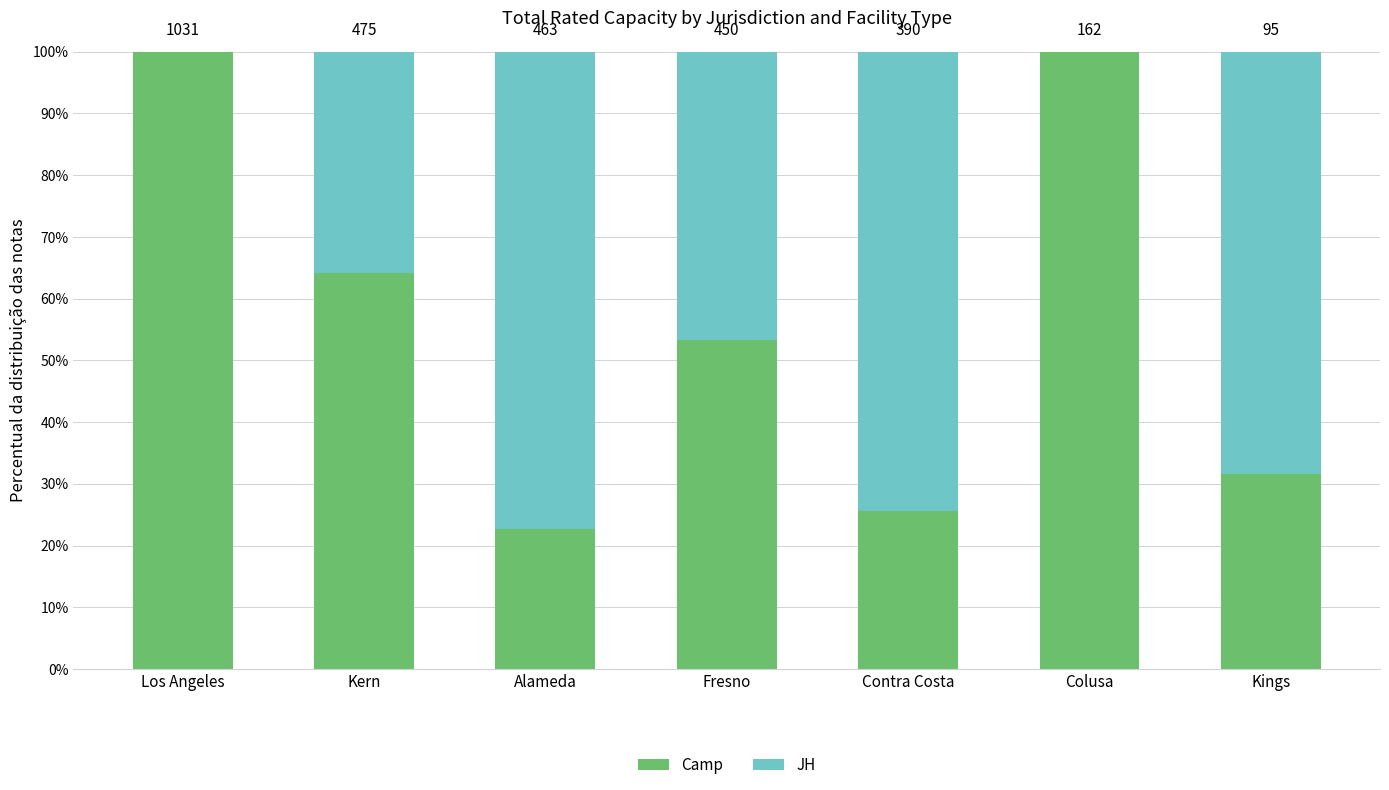

At Kings, list the series in order from smallest to largest.

Camp, JH